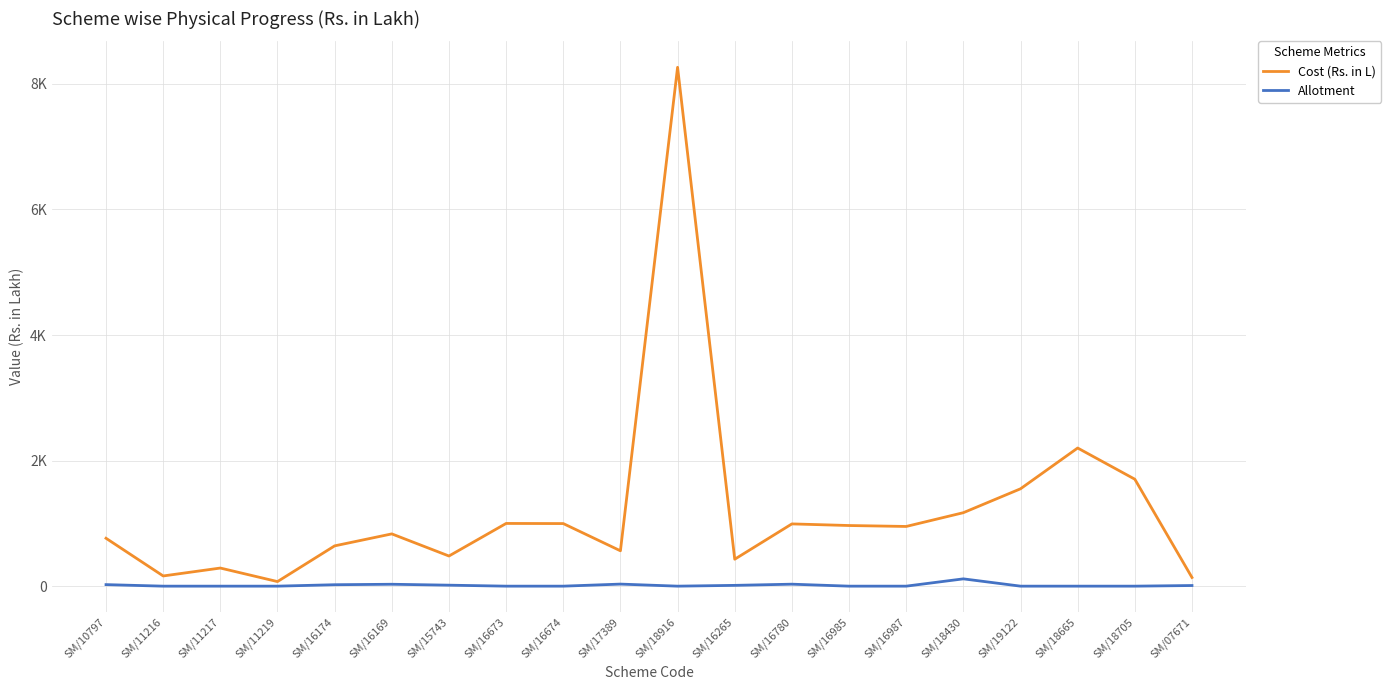

What is the difference between the maximum and minimum values in the Cost (Rs. in L) series?

8191.8